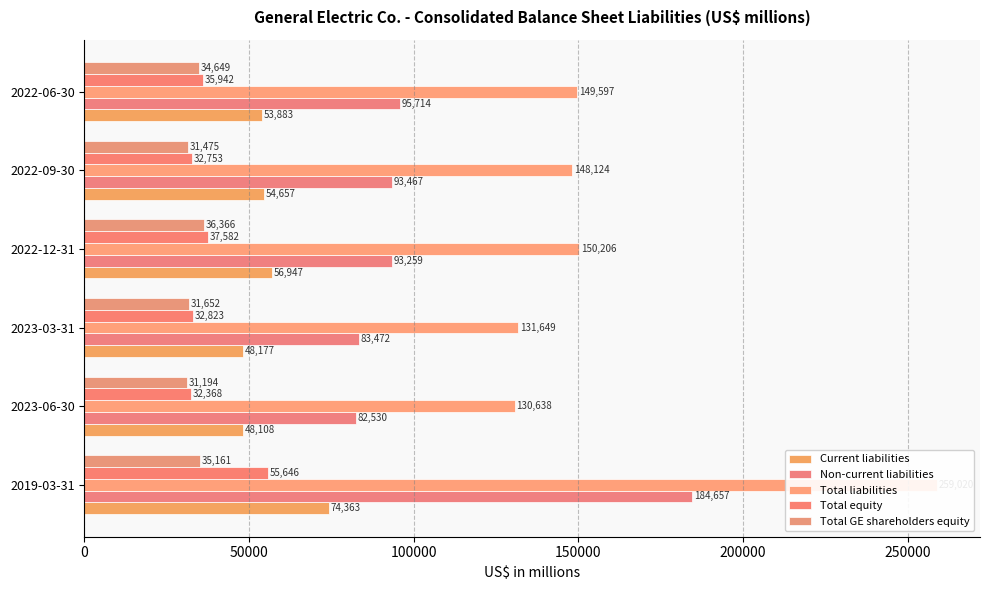

Which series has the largest total across all categories?

Total liabilities